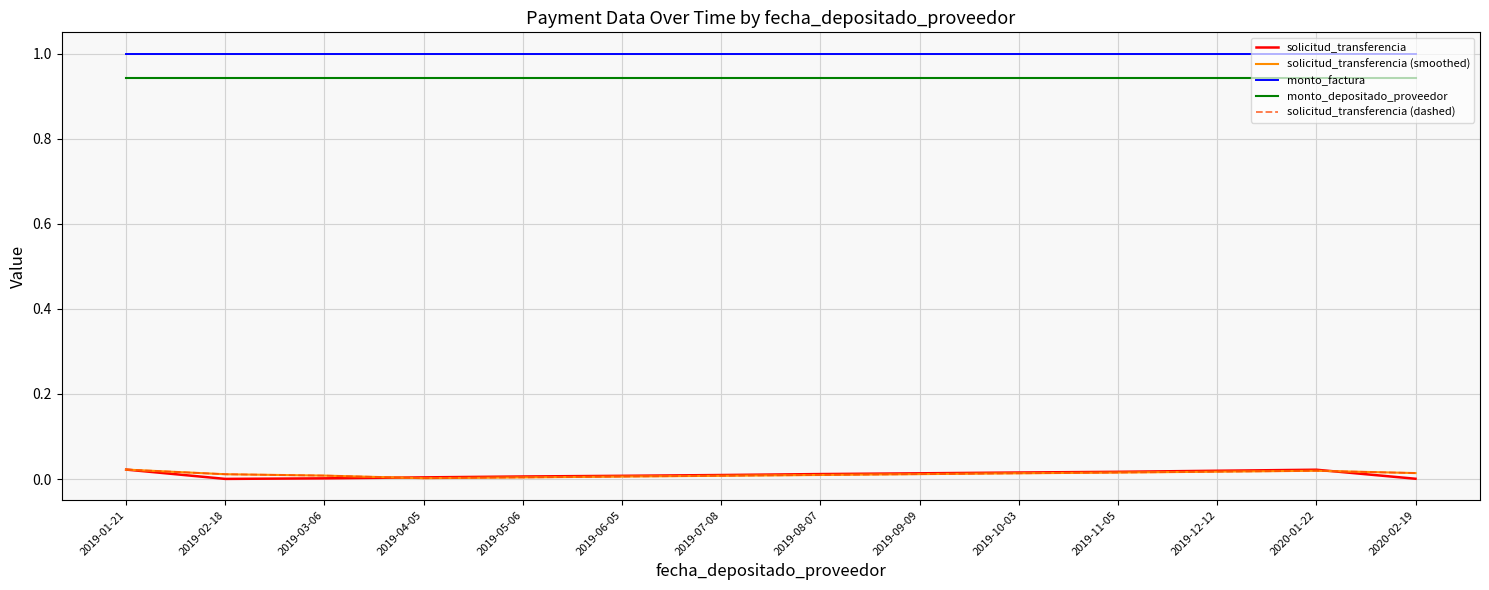

Is this an area chart (filled region under the line)?

No